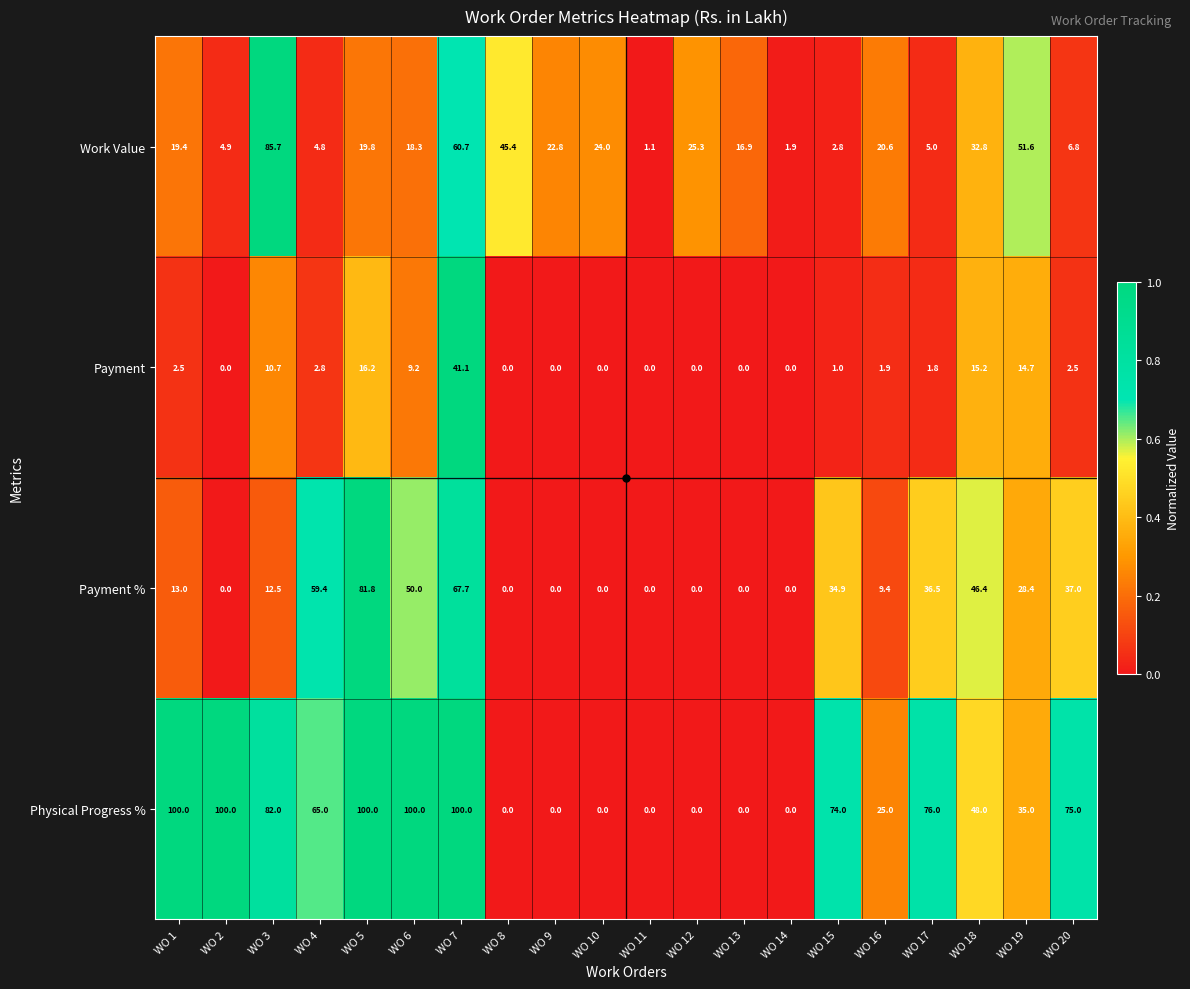

At how many categories does at least one series exceed 73?

9